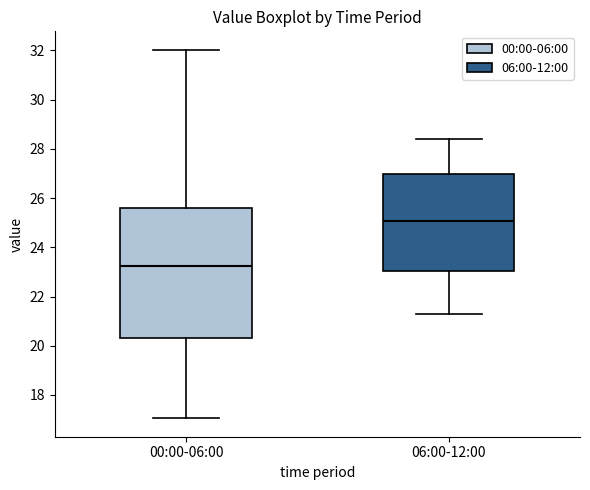

Reading left to right, read every box against the y-axis: the position of its median line, the range the box covers, and the ends of its whiskers. The values are not printed on the chart, so give them approximately, as read against the axis.

00:00-06:00: median 23.2, box 20.4 to 25.6, whiskers 17.0 to 32.0
06:00-12:00: median 25.0, box 23.0 to 27.0, whiskers 21.4 to 28.4